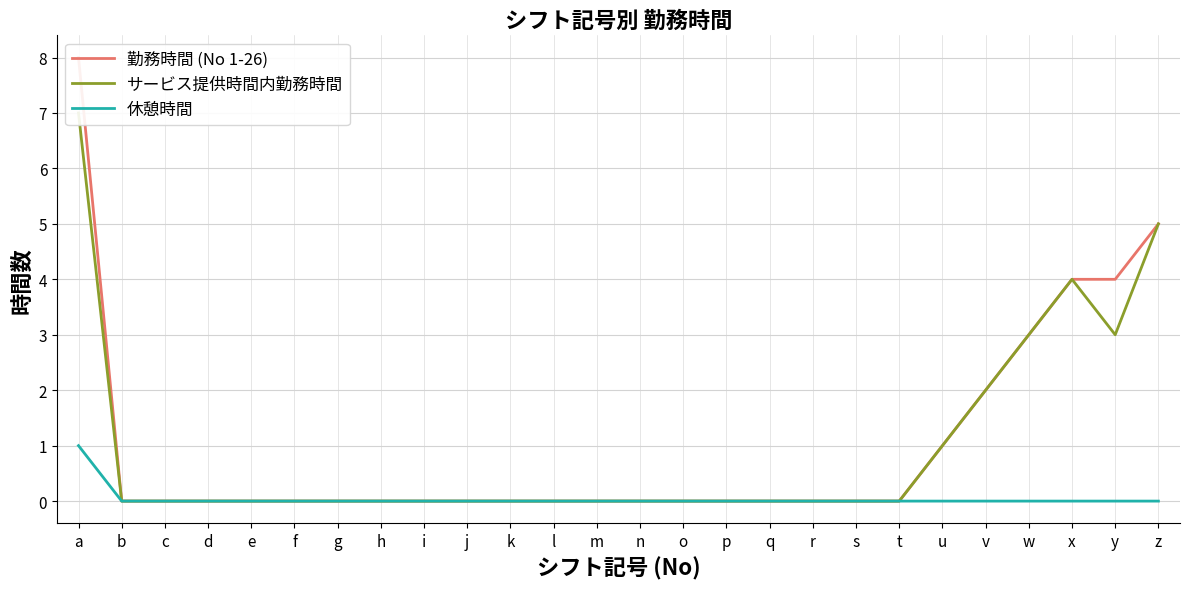

Rank the categories by 勤務時間 (No 1-26) value from lowest to highest.

b, c, d, e, f, g, h, i, j, k, l, m, n, o, p, q, r, s, t, u, v, w, x, y, z, a